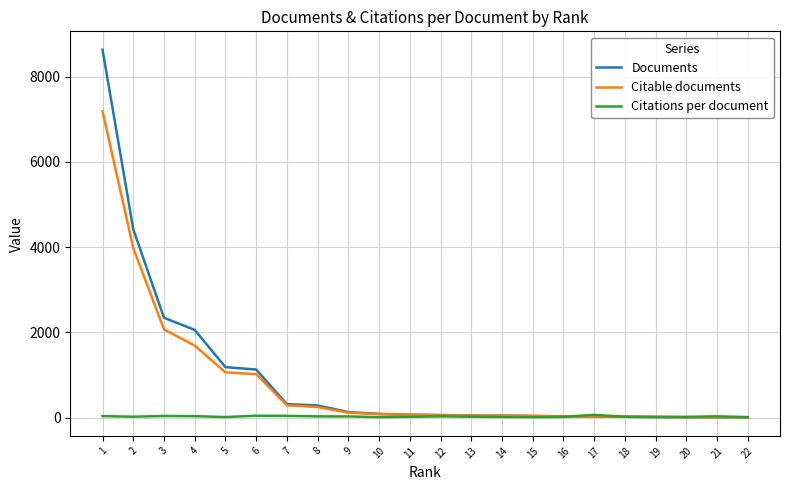

What is the total value across all series at 21?

46.4